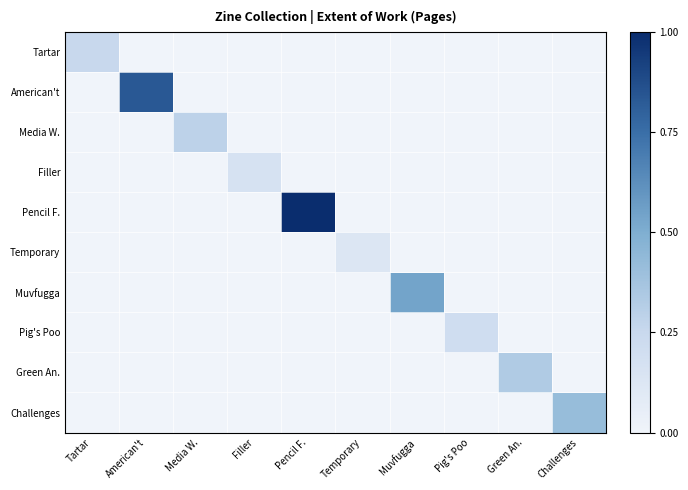

Reading left to right, list all the values displayed in this chart.

Tartar: Tartar=0.2	American't=0.0	Media W.=0.0	Filler=0.0	Pencil F.=0.0	Temporary=0.0	Muvfugga=0.0	Pig's Poo=0.0	Green An.=0.0	Challenges=0.0
American't: Tartar=0.0	American't=0.8	Media W.=0.0	Filler=0.0	Pencil F.=0.0	Temporary=0.0	Muvfugga=0.0	Pig's Poo=0.0	Green An.=0.0	Challenges=0.0
Media W.: Tartar=0.0	American't=0.0	Media W.=0.3	Filler=0.0	Pencil F.=0.0	Temporary=0.0	Muvfugga=0.0	Pig's Poo=0.0	Green An.=0.0	Challenges=0.0
Filler: Tartar=0.0	American't=0.0	Media W.=0.0	Filler=0.2	Pencil F.=0.0	Temporary=0.0	Muvfugga=0.0	Pig's Poo=0.0	Green An.=0.0	Challenges=0.0
Pencil F.: Tartar=0.0	American't=0.0	Media W.=0.0	Filler=0.0	Pencil F.=1.0	Temporary=0.0	Muvfugga=0.0	Pig's Poo=0.0	Green An.=0.0	Challenges=0.0
Temporary: Tartar=0.0	American't=0.0	Media W.=0.0	Filler=0.0	Pencil F.=0.0	Temporary=0.1	Muvfugga=0.0	Pig's Poo=0.0	Green An.=0.0	Challenges=0.0
Muvfugga: Tartar=0.0	American't=0.0	Media W.=0.0	Filler=0.0	Pencil F.=0.0	Temporary=0.0	Muvfugga=0.5	Pig's Poo=0.0	Green An.=0.0	Challenges=0.0
Pig's Poo: Tartar=0.0	American't=0.0	Media W.=0.0	Filler=0.0	Pencil F.=0.0	Temporary=0.0	Muvfugga=0.0	Pig's Poo=0.2	Green An.=0.0	Challenges=0.0
Green An.: Tartar=0.0	American't=0.0	Media W.=0.0	Filler=0.0	Pencil F.=0.0	Temporary=0.0	Muvfugga=0.0	Pig's Poo=0.0	Green An.=0.3	Challenges=0.0
Challenges: Tartar=0.0	American't=0.0	Media W.=0.0	Filler=0.0	Pencil F.=0.0	Temporary=0.0	Muvfugga=0.0	Pig's Poo=0.0	Green An.=0.0	Challenges=0.4